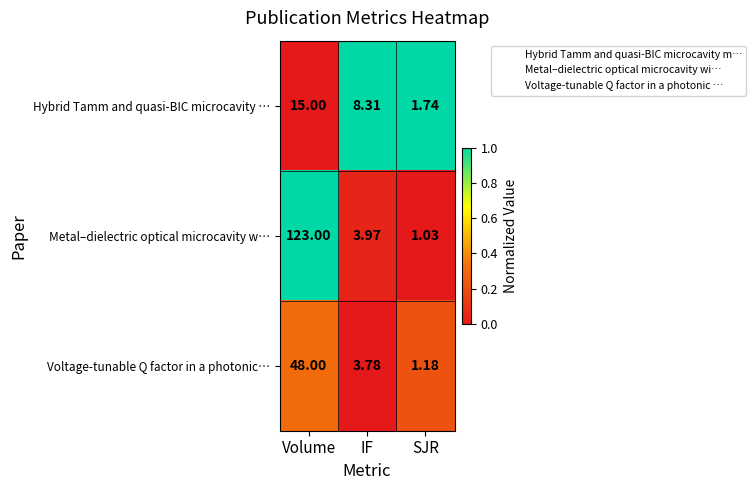

Between Volume and SJR, which series saw the biggest shift?

Metal–dielectric optical microcavity w…